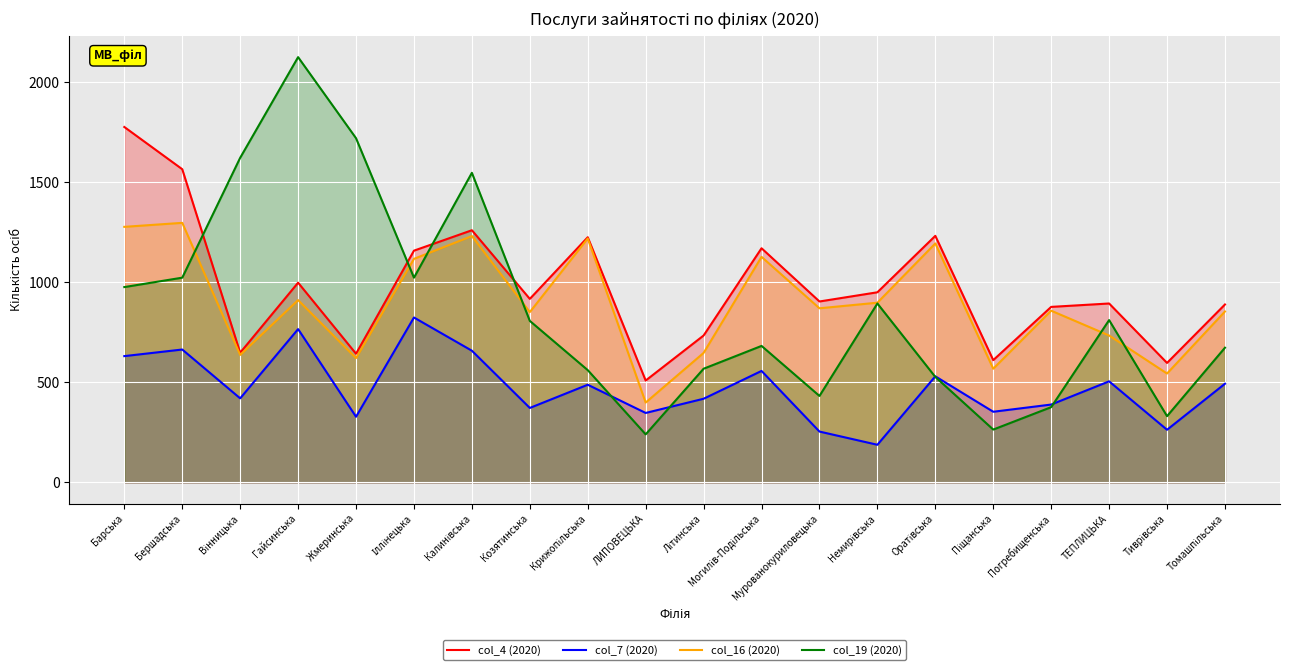

Between Гайсинська and ЛИПОВЕЦЬКА, which series saw the biggest shift?

col_19 (2020)